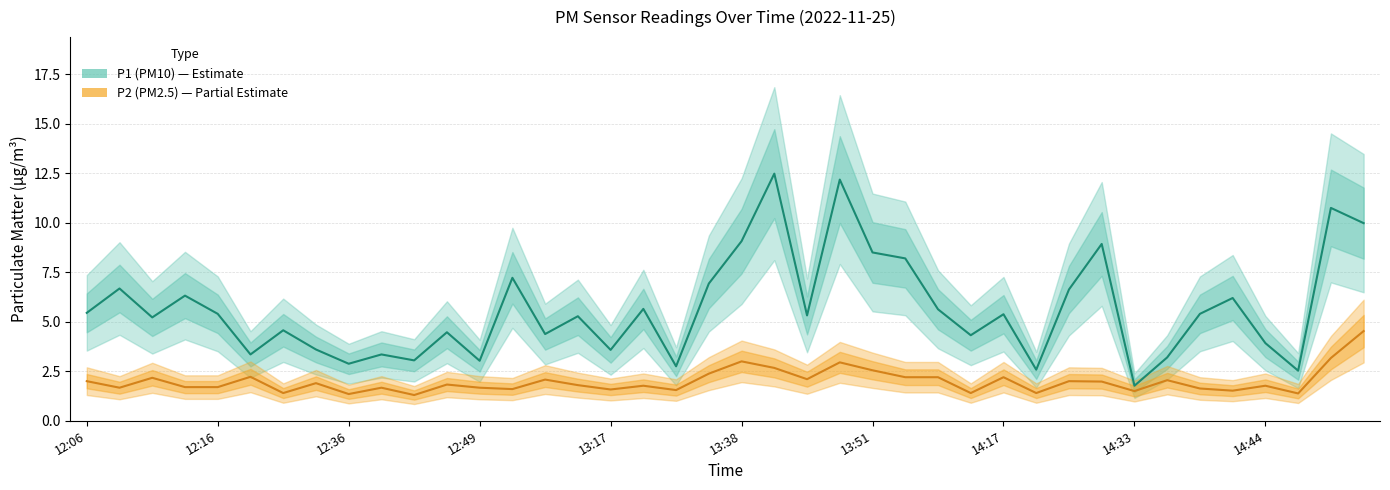

True or false: P1 and P2 intersect in this chart.

False